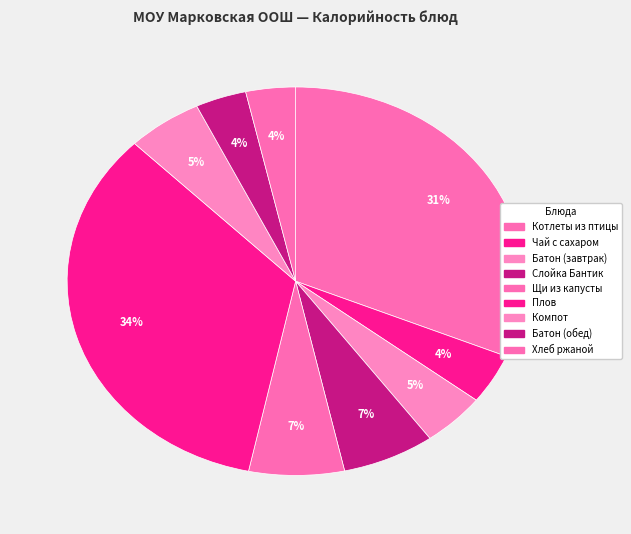

Which slice is the largest?

Плов